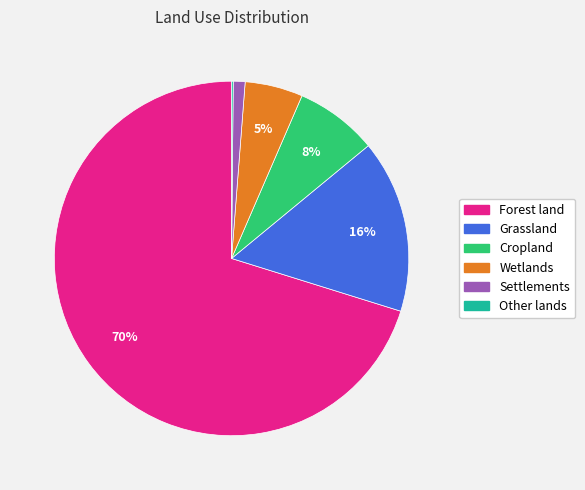

Between Cropland and Forest land, which is larger?

Forest land